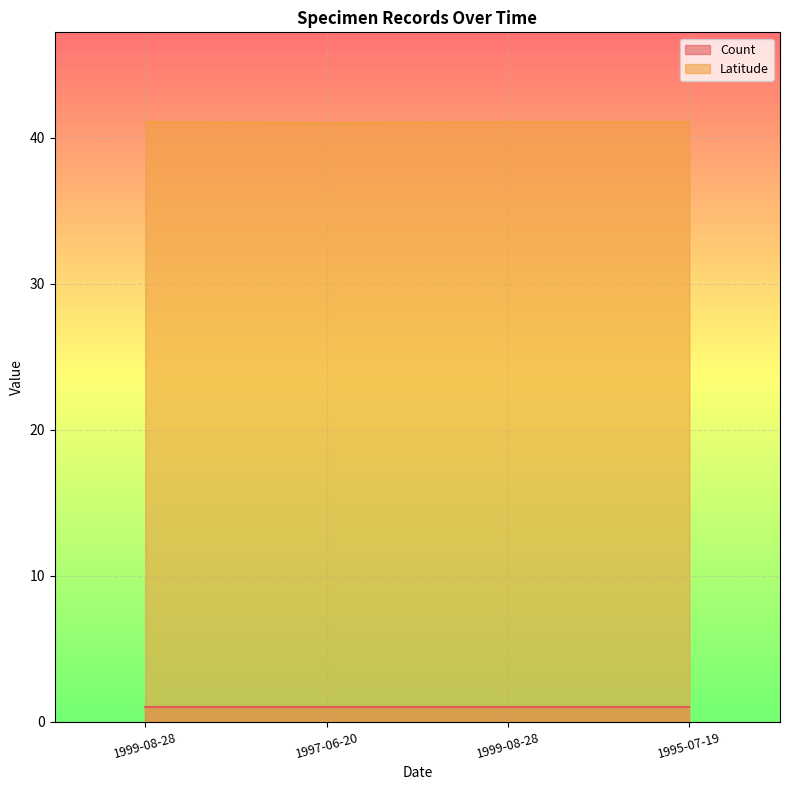

How many lines are shown in the chart?

2